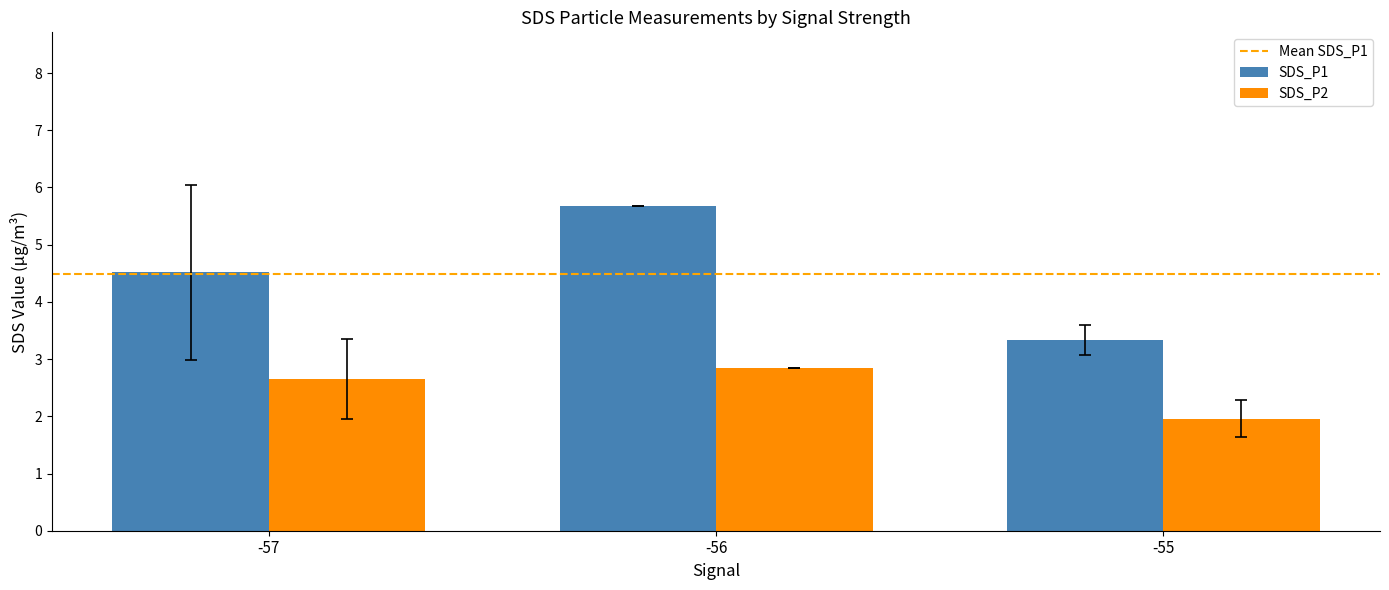

Reading left to right, transcribe all the data shown in this chart.

SDS_P1: -57=4.5	-56=5.7	-55=3.3
SDS_P2: -57=2.7	-56=2.9	-55=2.0